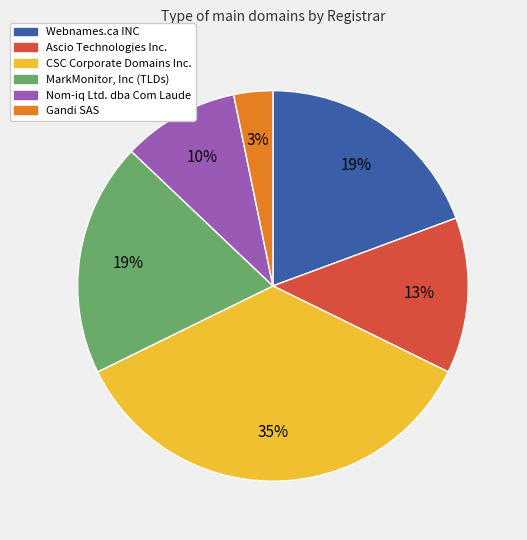

Is there a majority slice in this chart?

No